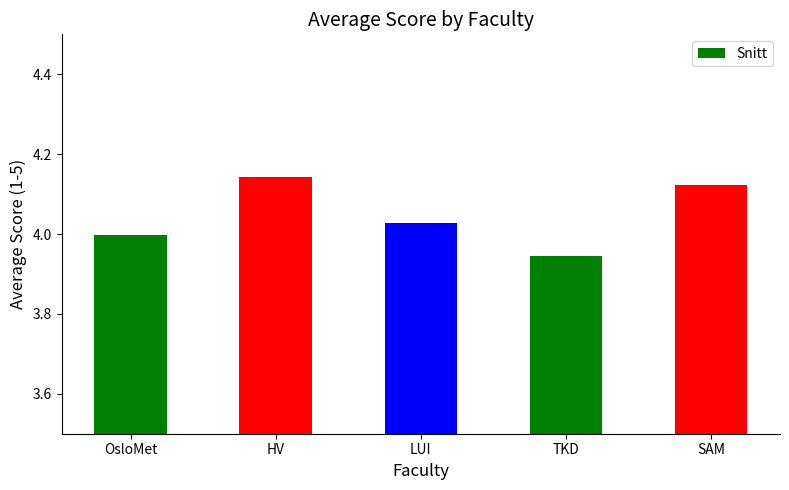

Rank the categories by value from highest to lowest.

HV, SAM, LUI, OsloMet, TKD